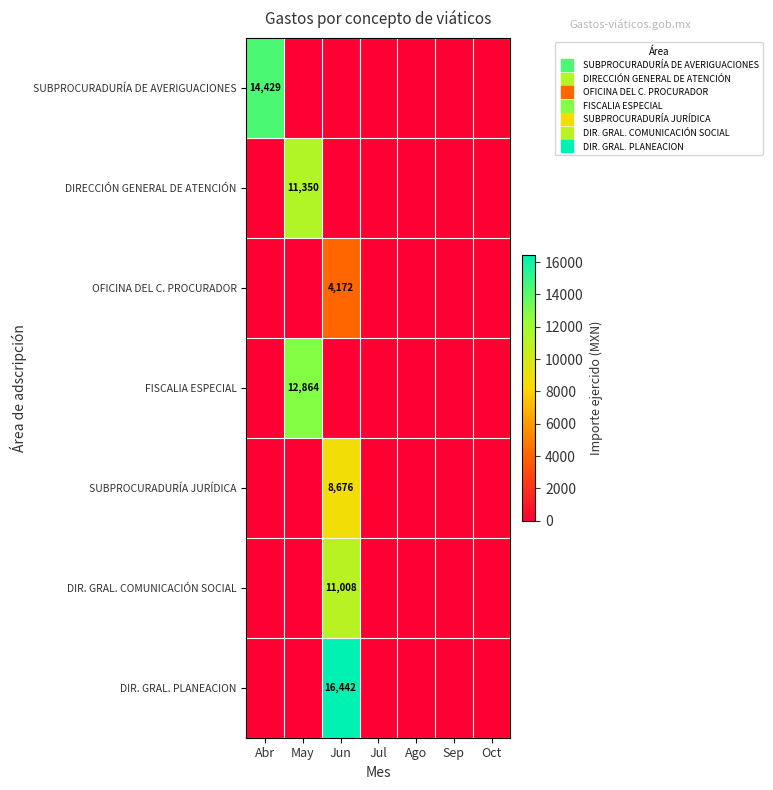

What is the greatest value displayed?

16442.5